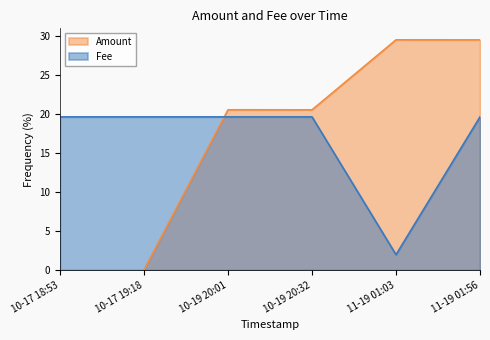

What is the highest value of the Fee series?

19.6